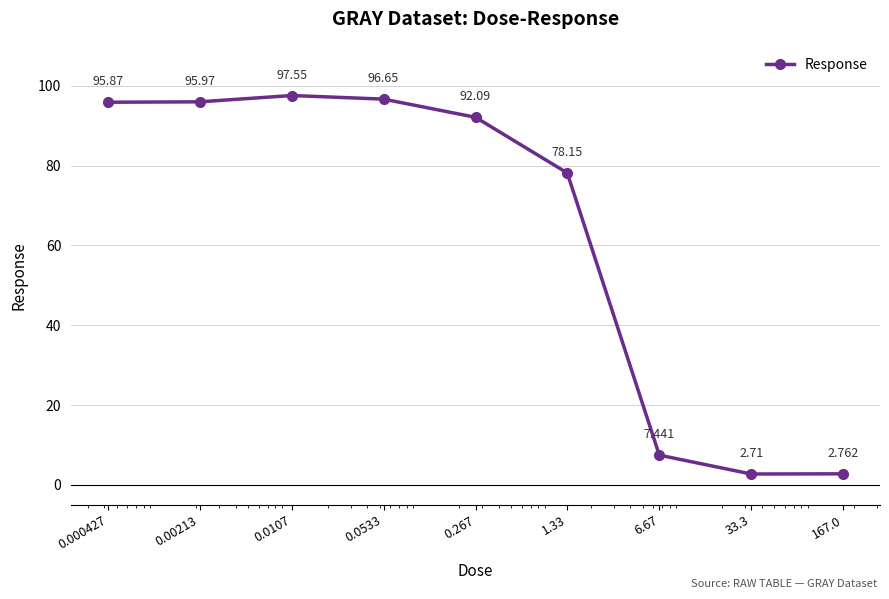

Count the number of data series in this chart.

1